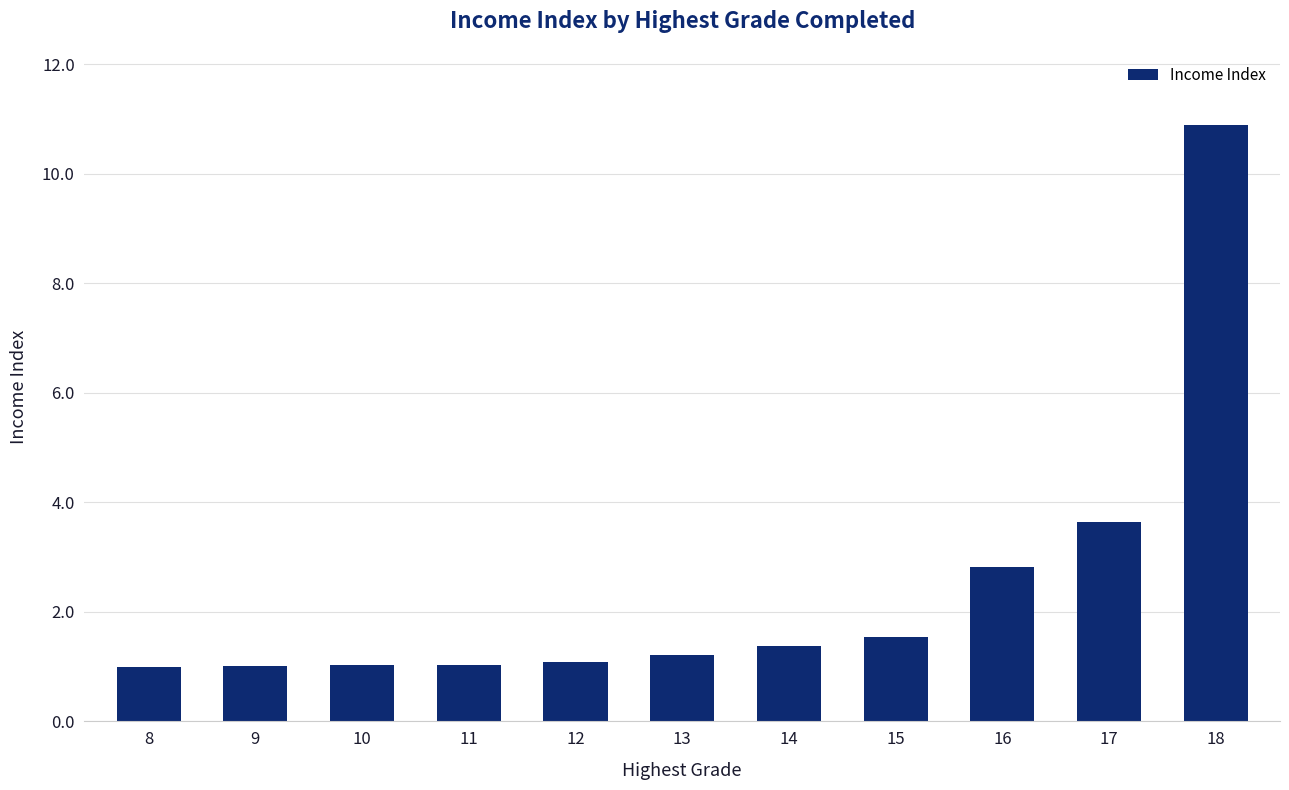

What is the minimum value shown in the chart?

1.0